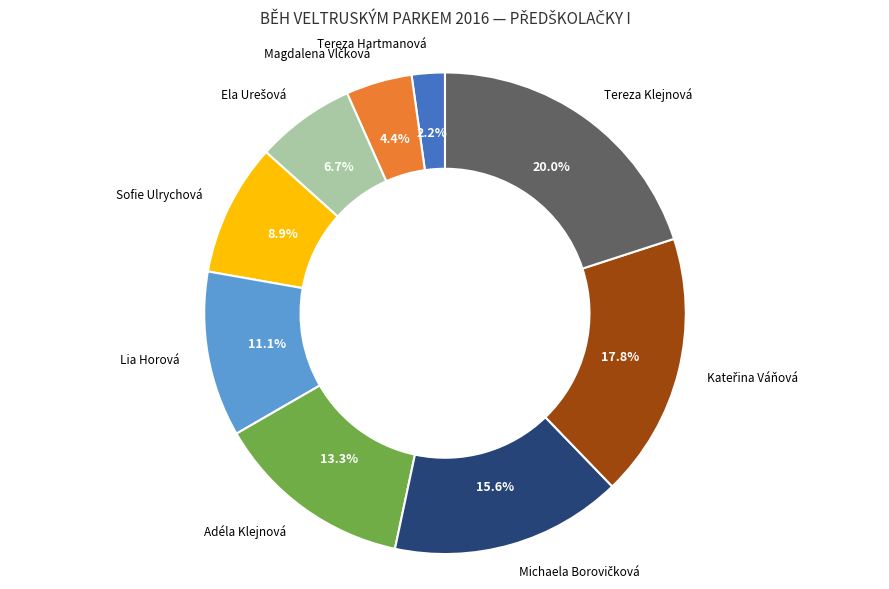

True or false: Lia Horová accounts for 11% of the total.

True